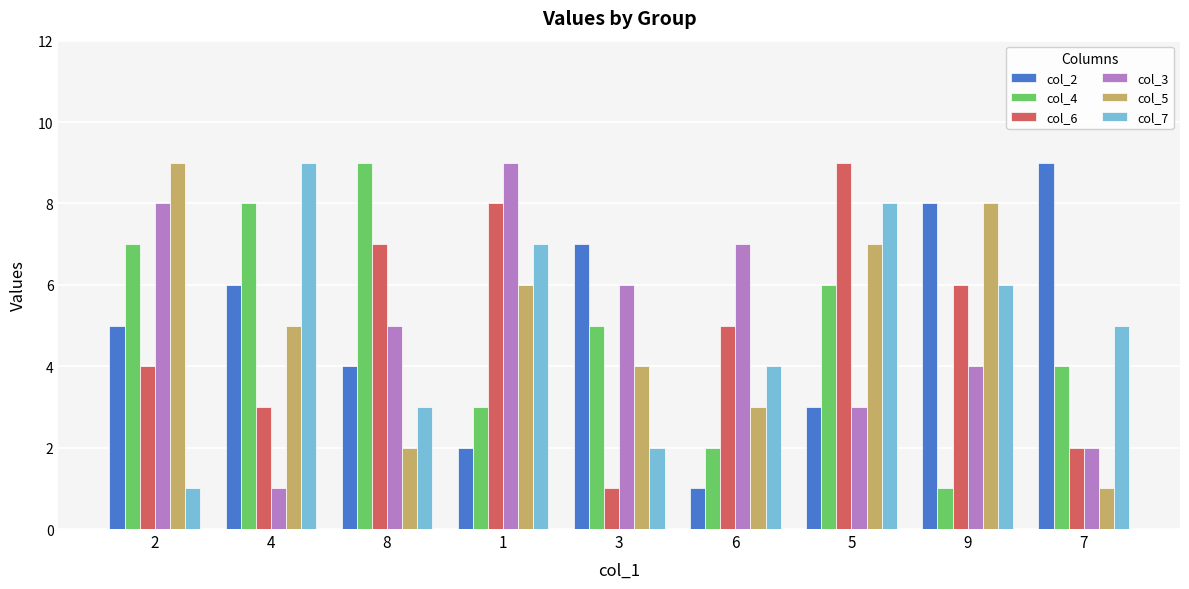

How many values in the col_7 series are below 5?

4